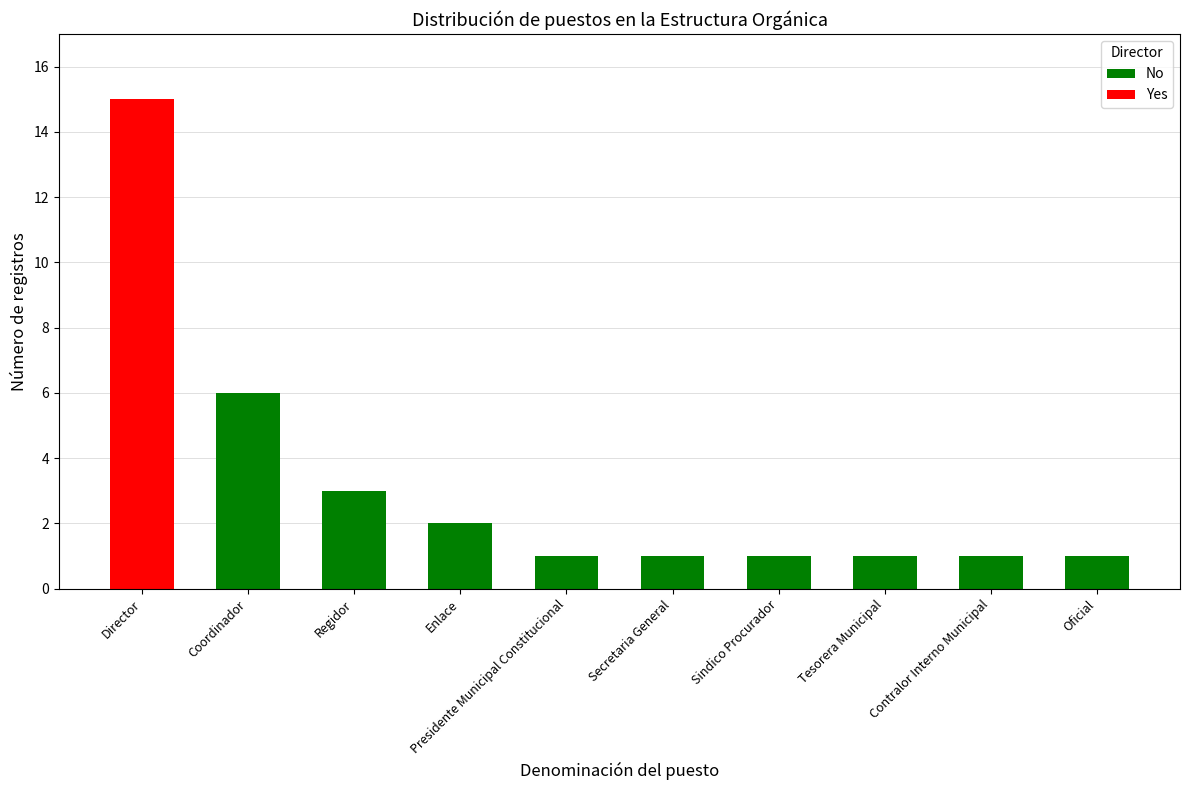

At which category is the sum across all series the highest?

Director